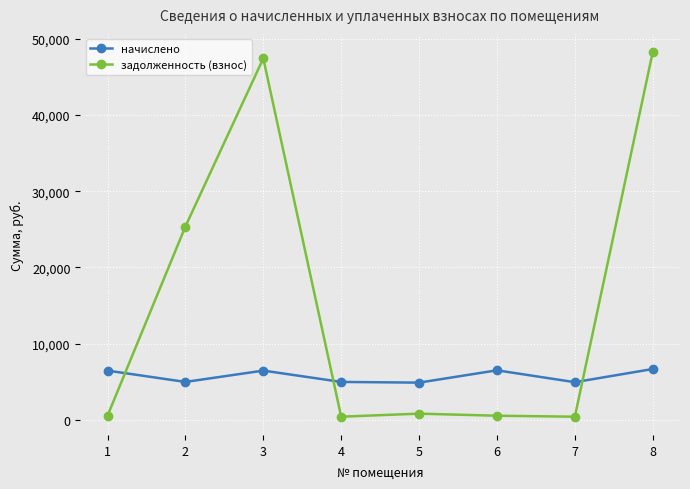

Which series has the widest spread of values?

задолженность (взнос)